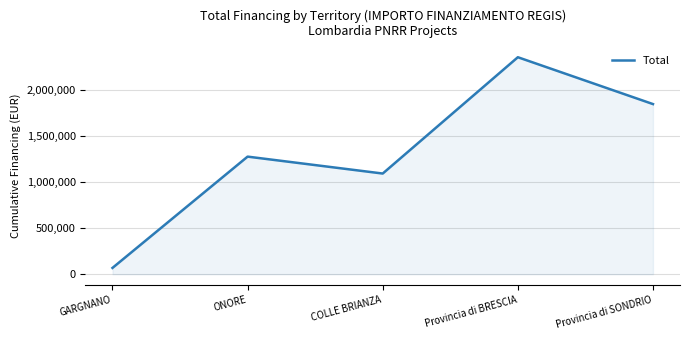

True or false: the data shows 1278929.5 at ONORE.

True